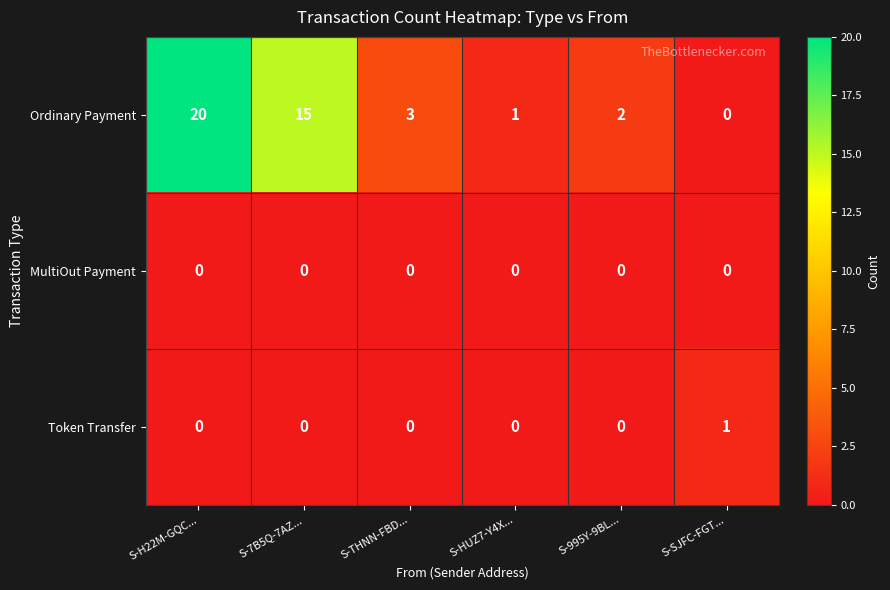

Which series has the largest range (max minus min)?

Ordinary Payment